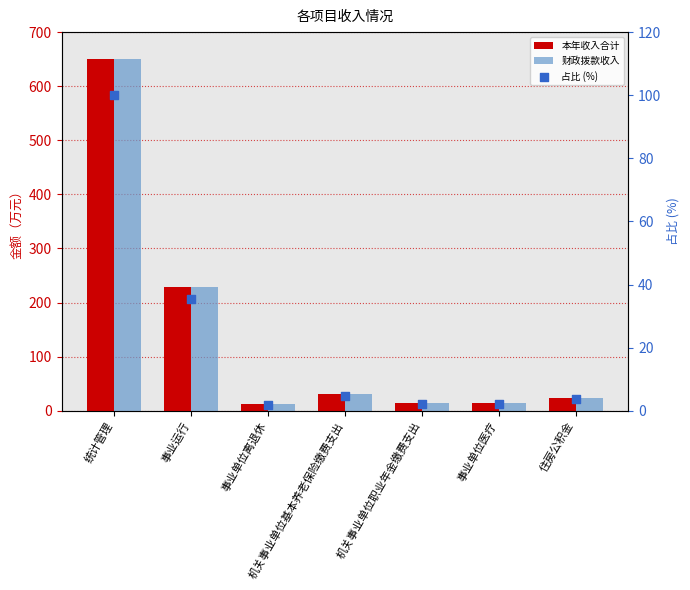

What are all the series names shown in the legend?

本年收入合计, 财政拨款收入, 占比 (%)